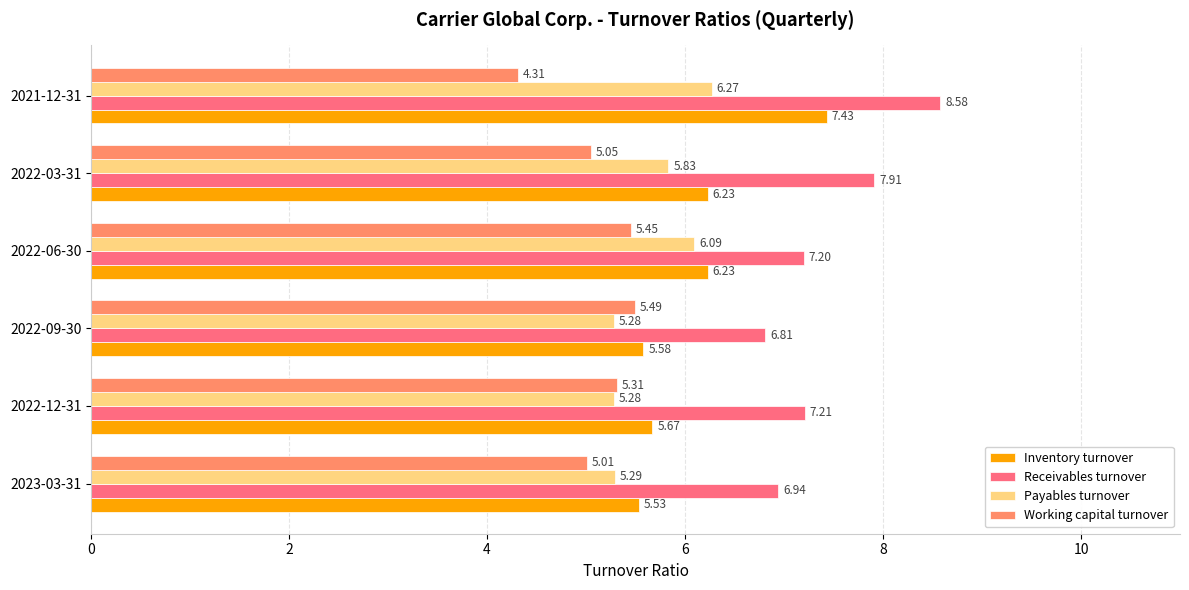

What is the spread (max minus min) of values at 2022-12-31?

1.9